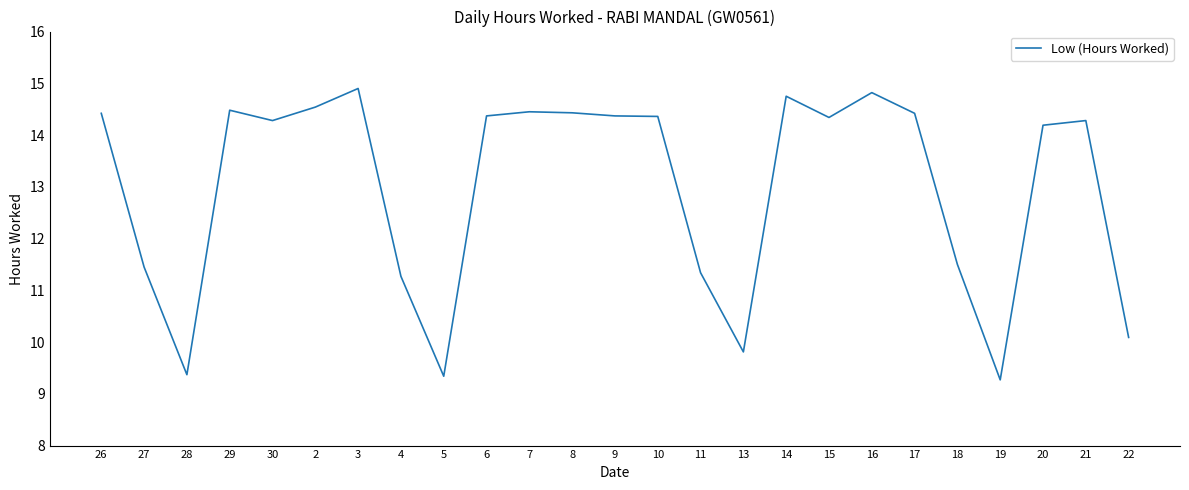

What position from the left is 16?

19